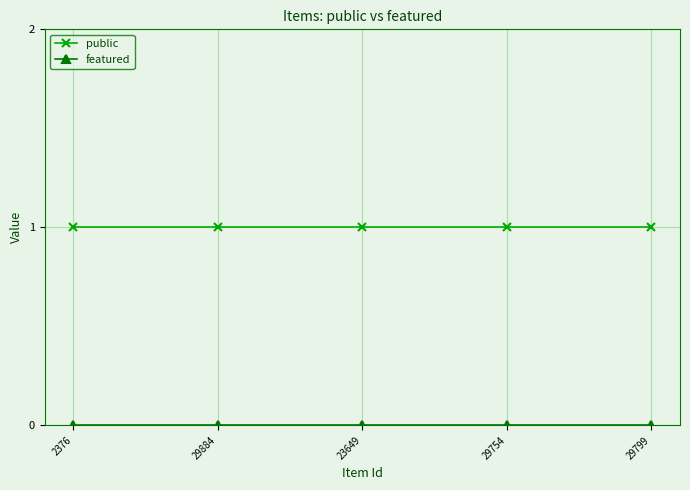

Which series has the largest total across all categories?

public